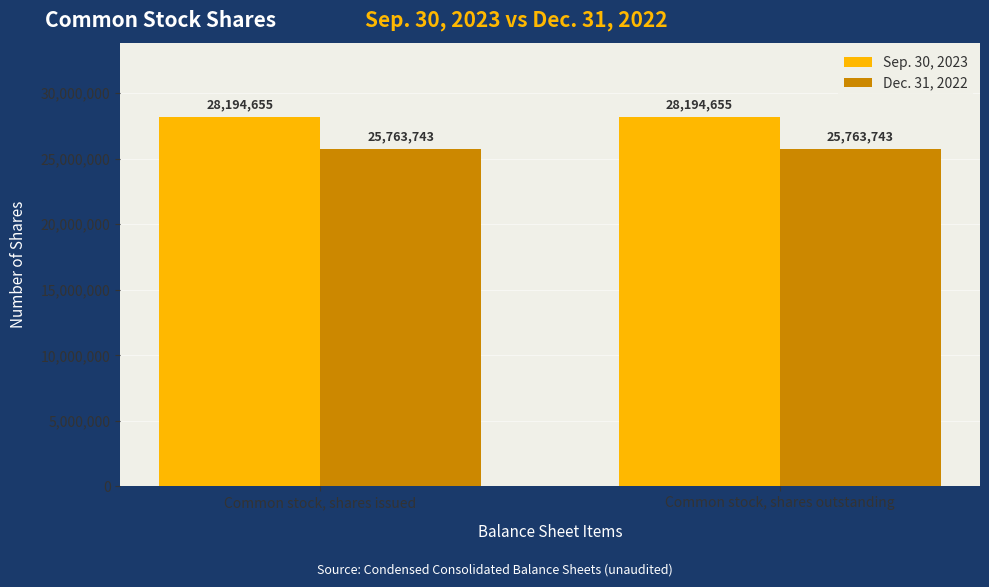

Reading left to right, extract all data points from this chart.

Sep. 30, 2023: Common stock, shares issued=28194655	Common stock, shares outstanding=28194655
Dec. 31, 2022: Common stock, shares issued=25763743	Common stock, shares outstanding=25763743